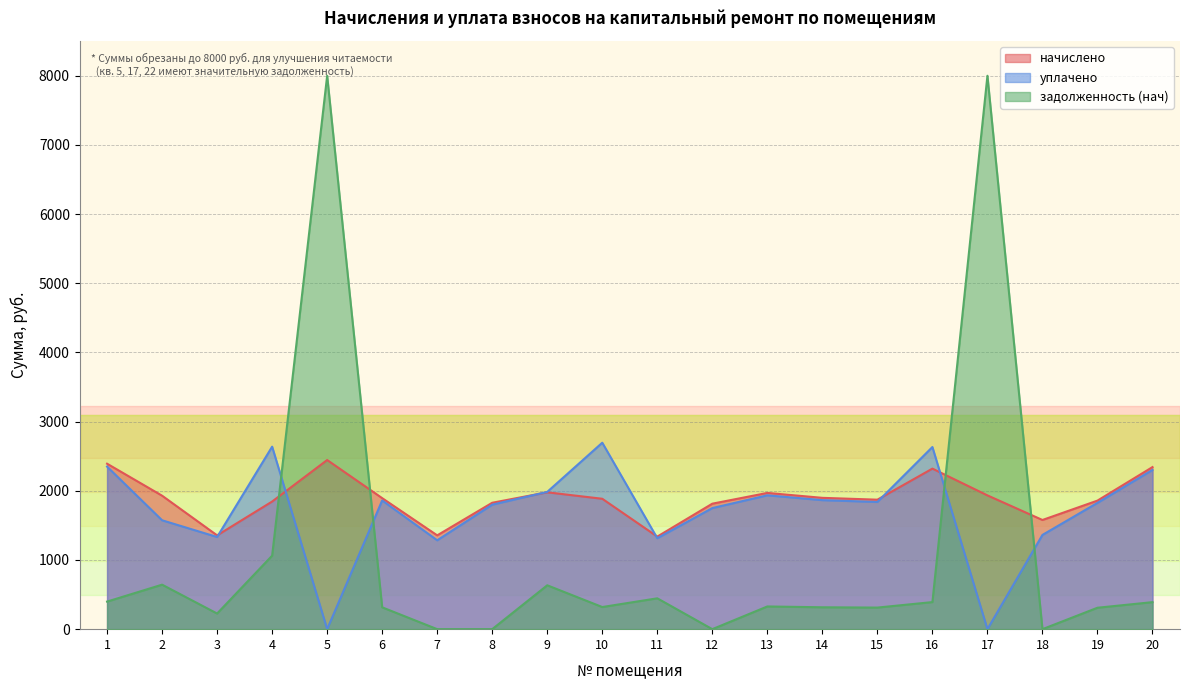

At which category is the sum across all series the highest?

5